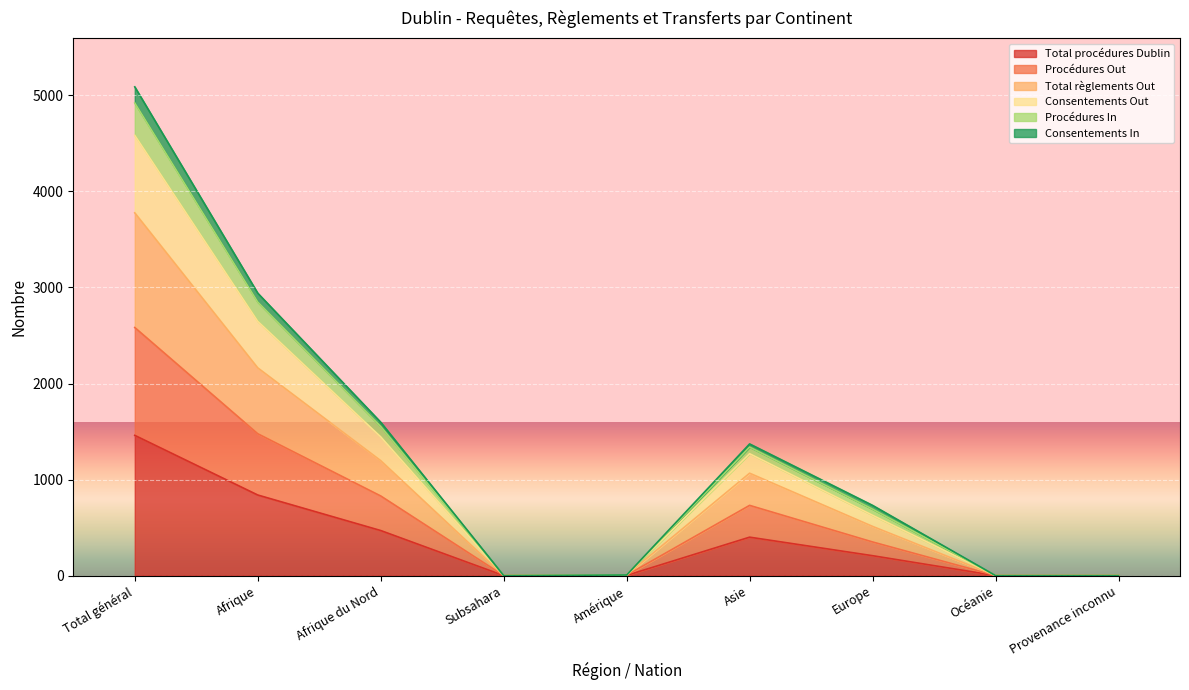

True or false: Procédures In has a value of 338 at Europe.

False